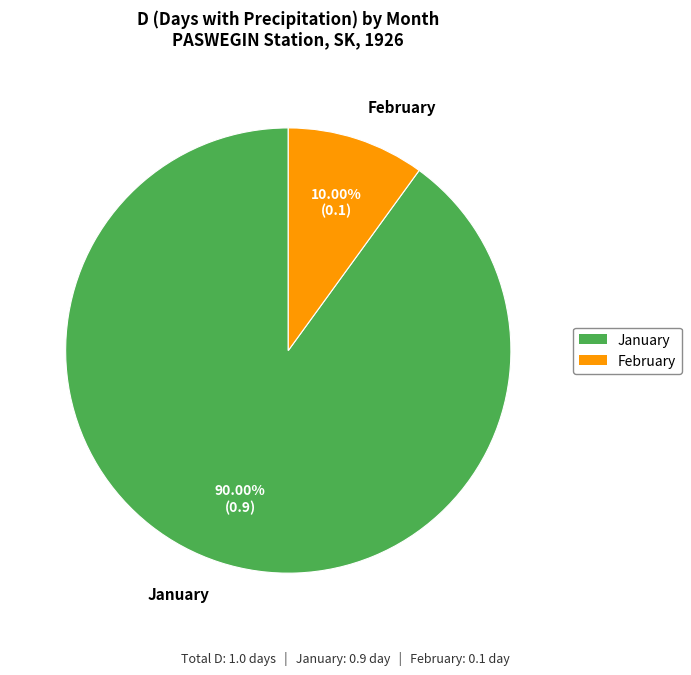

Which category has the smallest portion of the pie?

February